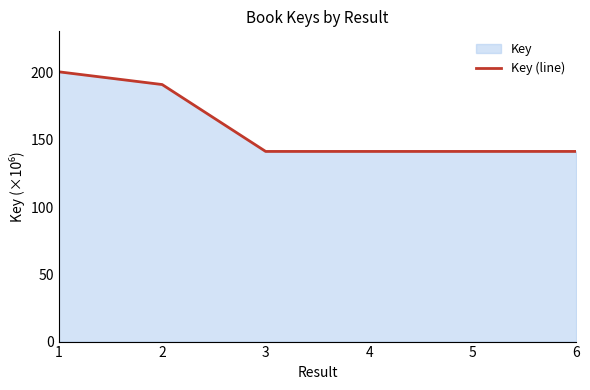

At which label is the value closest to 171?

2